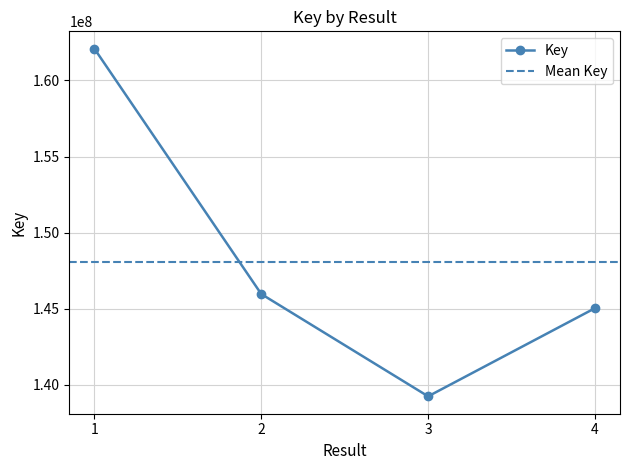

Reading left to right, extract all data points from this chart.

162079255	145971282	139254353	145042414